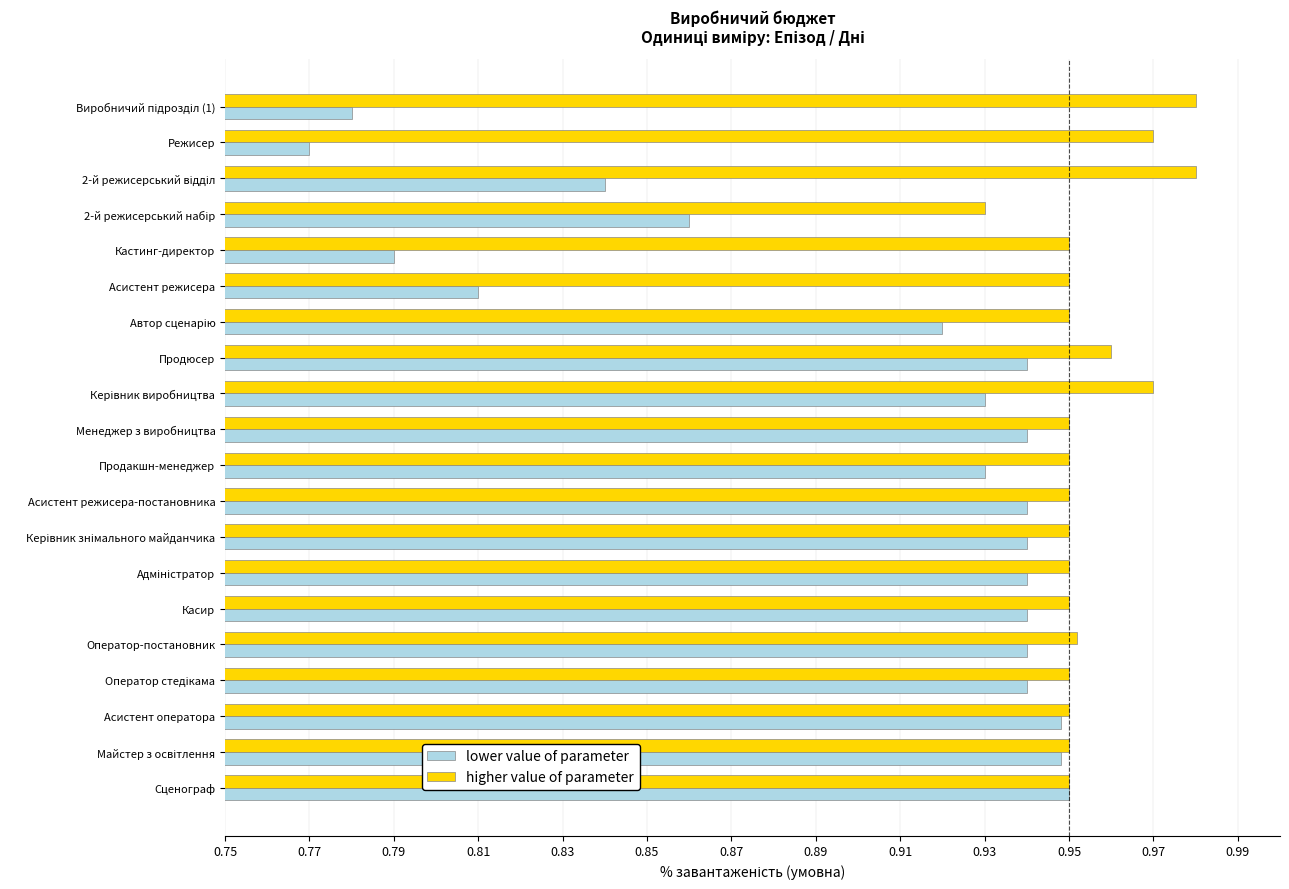

At Кастинг-директор, list the series in order from smallest to largest.

lower value of parameter, higher value of parameter